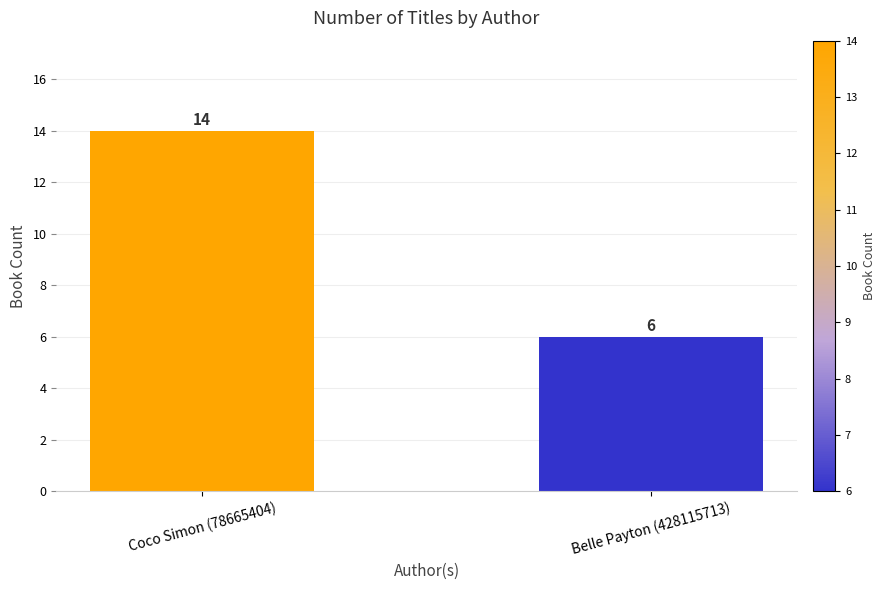

What is the difference between the maximum and minimum values?

8